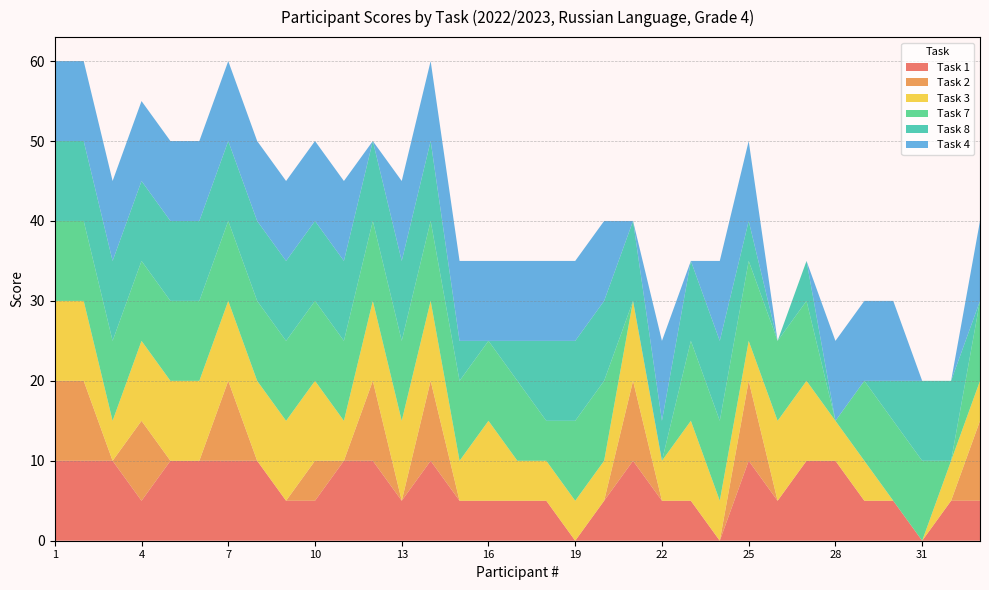

Reading left to right, list all the values displayed in this chart.

Task 1: 10	10	10	5	10	10	10	10	5	5	10	10	5	10	5	5	5	5	0	5	10	5	5	0	10	5	10	10	5	5	0	5	5
Task 2: 10	10	0	10	0	0	10	0	0	5	0	10	0	10	0	0	0	0	0	0	10	0	0	0	10	0	0	0	0	0	0	0	10
Task 3: 10	10	5	10	10	10	10	10	10	10	5	10	10	10	5	10	5	5	5	5	10	5	10	5	5	10	10	5	5	0	0	5	5
Task 7: 10	10	10	10	10	10	10	10	10	10	10	10	10	10	10	10	10	5	10	10	0	0	10	10	10	10	10	0	10	10	10	0	10
Task 8: 10	10	10	10	10	10	10	10	10	10	10	10	10	10	5	0	5	10	10	10	10	5	10	10	5	0	5	0	0	5	10	10	0
Task 4: 10	10	10	10	10	10	10	10	10	10	10	0	10	10	10	10	10	10	10	10	0	10	0	10	10	0	0	10	10	10	0	0	10